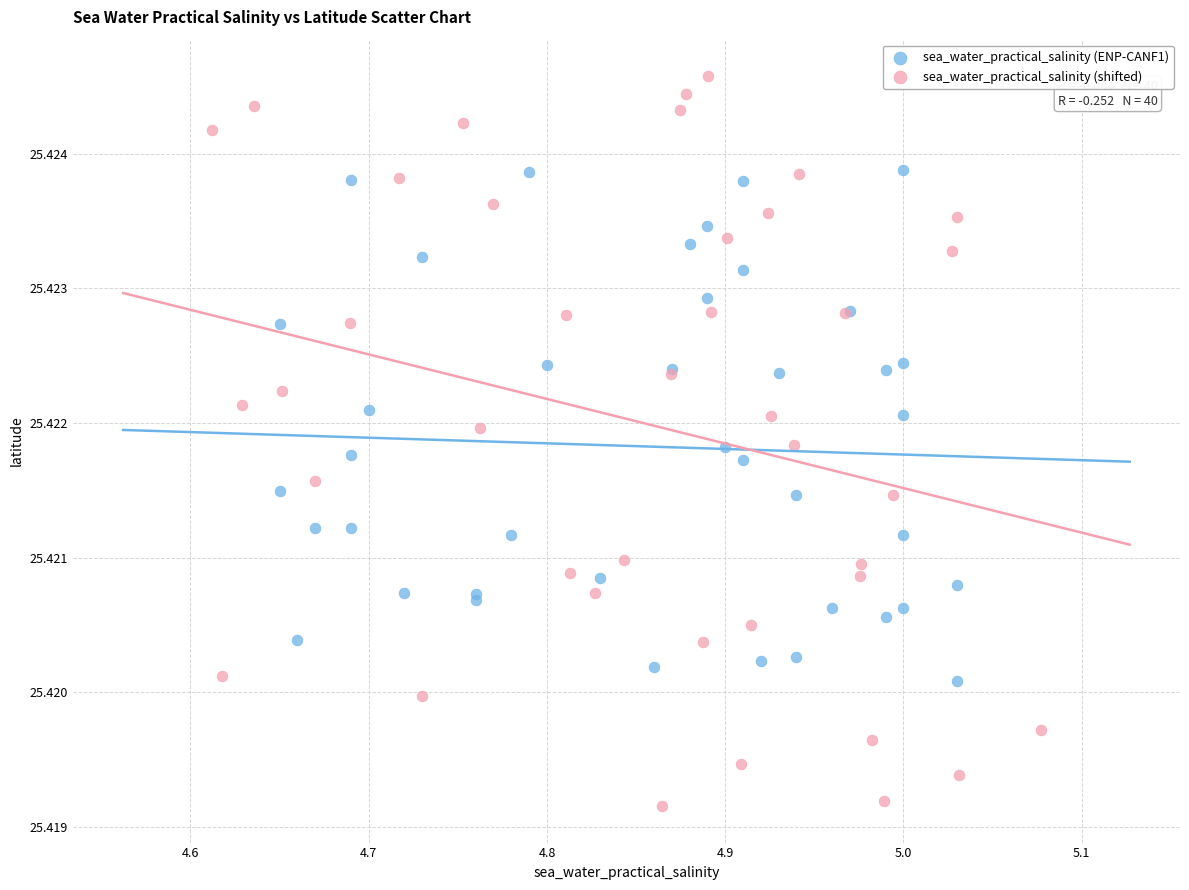

Which series contains the lowest Y value?

sea_water_practical_salinity (shifted)